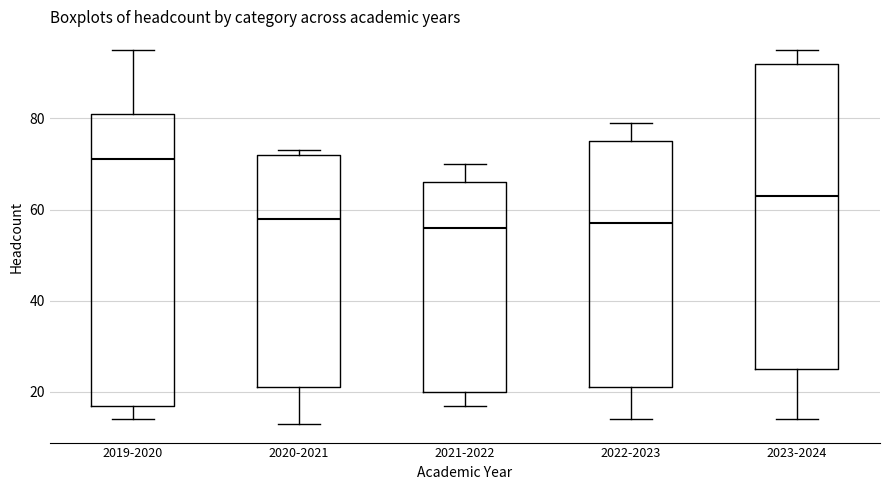

Where is the upper edge of the box for 2019-2020 on the y-axis? The values are not printed on the chart, so give them approximately, as read against the axis.

82